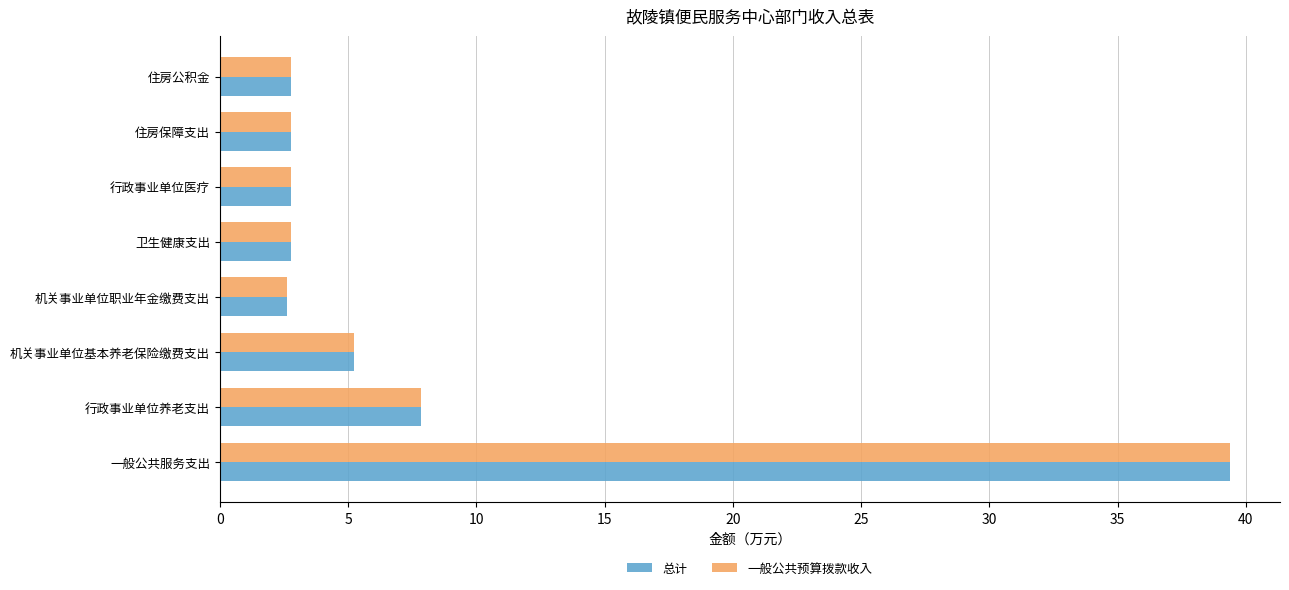

At which label does 总计 reach its peak?

一般公共服务支出